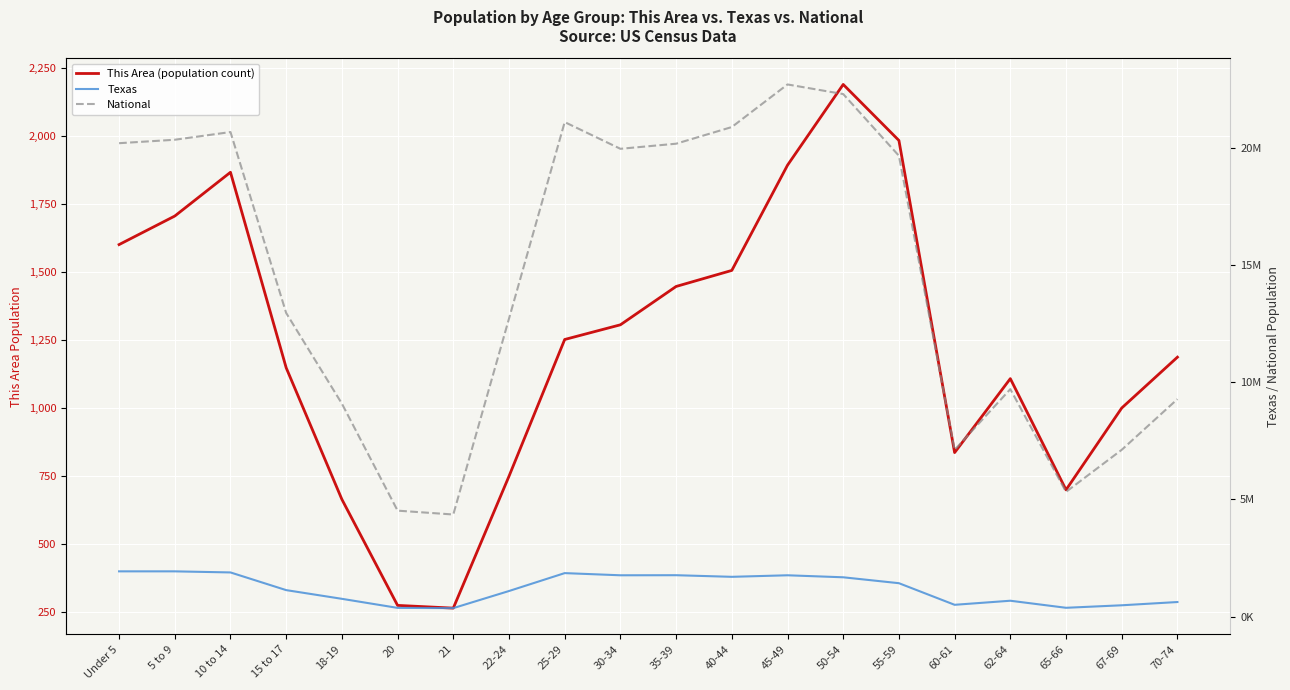

How many interior local valleys does the This Area (population count) series have?

3